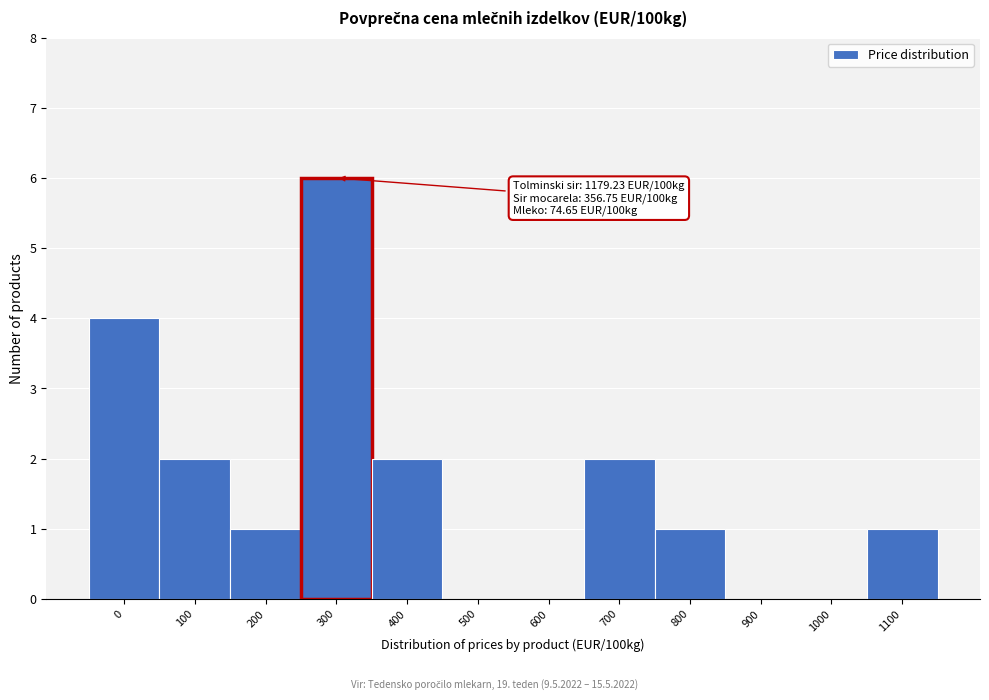

Reading left to right, what are all the values shown in this chart?

0=4	100=2	200=1	300=6	400=2	500=0	600=0	700=2	800=1	900=0	1000=0	1100=1